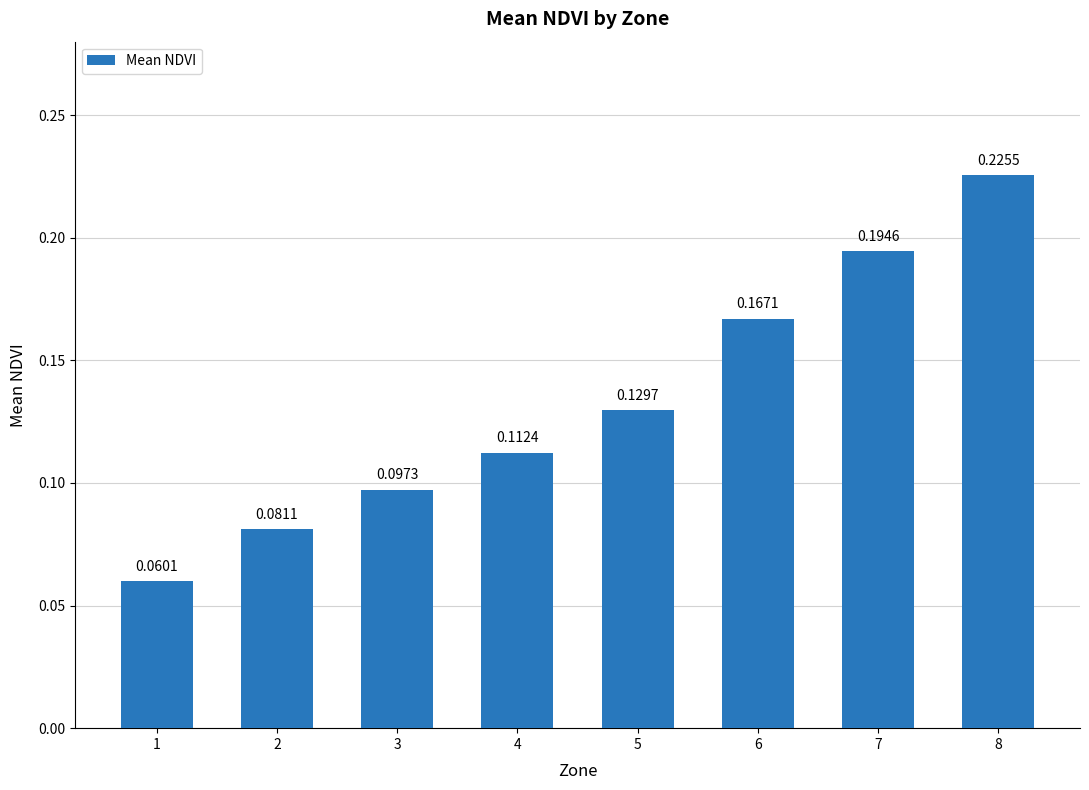

The chart shows a value of 0.0 at 3. True or false?

False